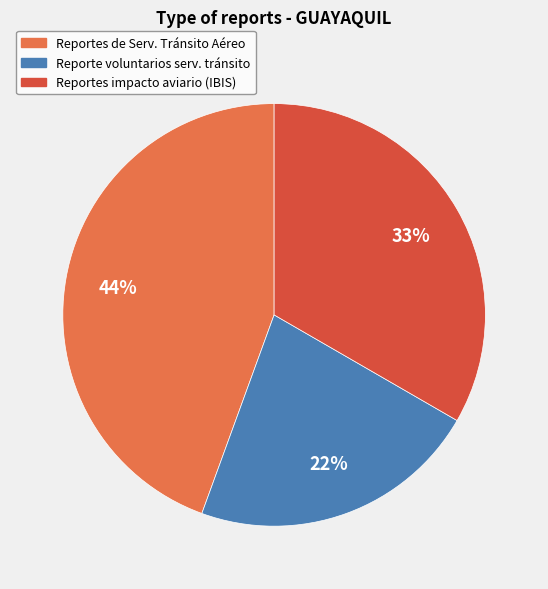

Is there any slice that represents more than half of the pie?

No